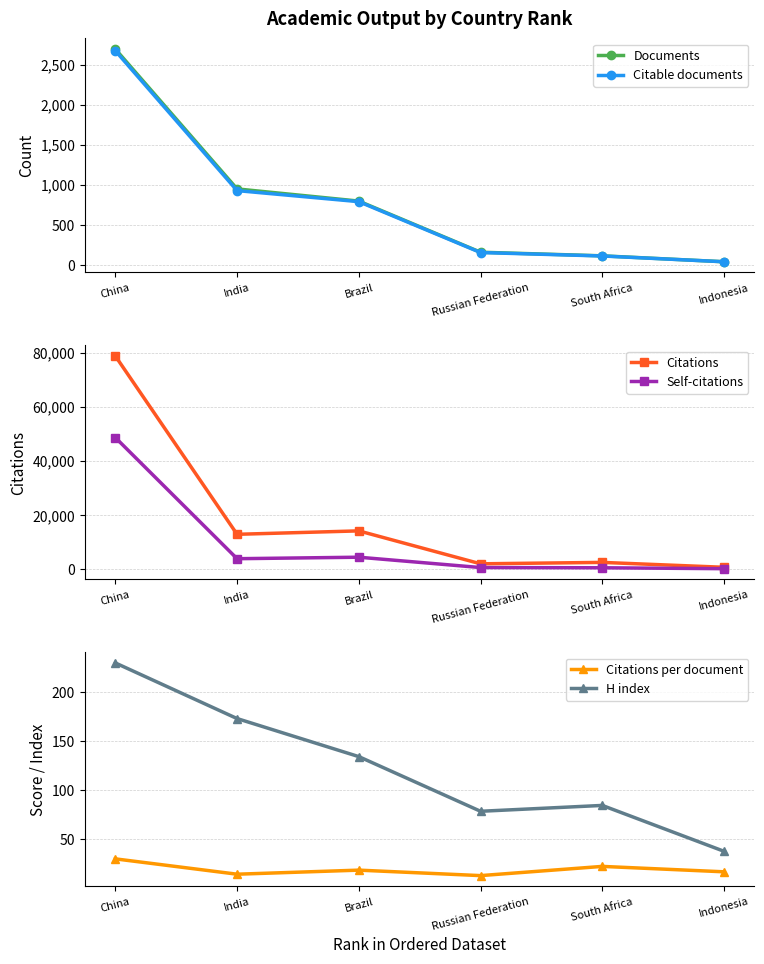

Which series has the widest spread of values?

Citations